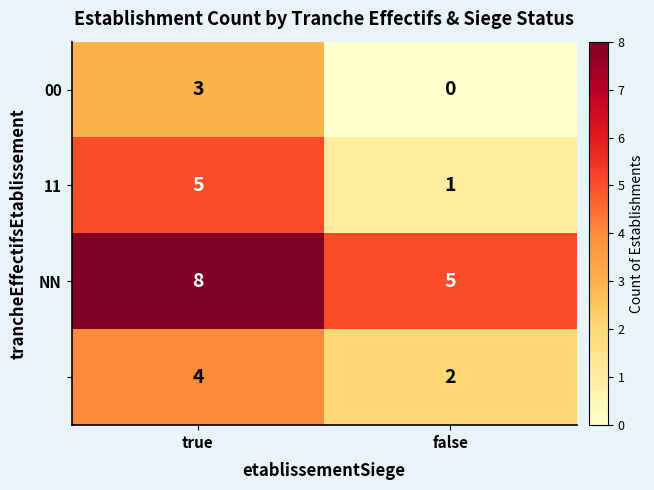

At which category is the sum across all series the highest?

true